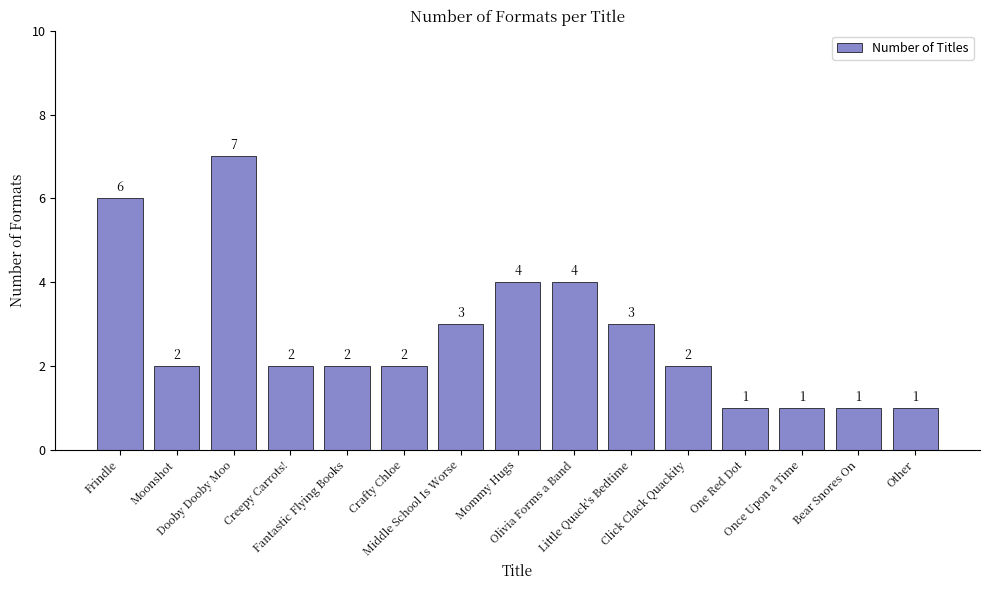

At which category does the chart reach its peak across all series?

Dooby Dooby Moo